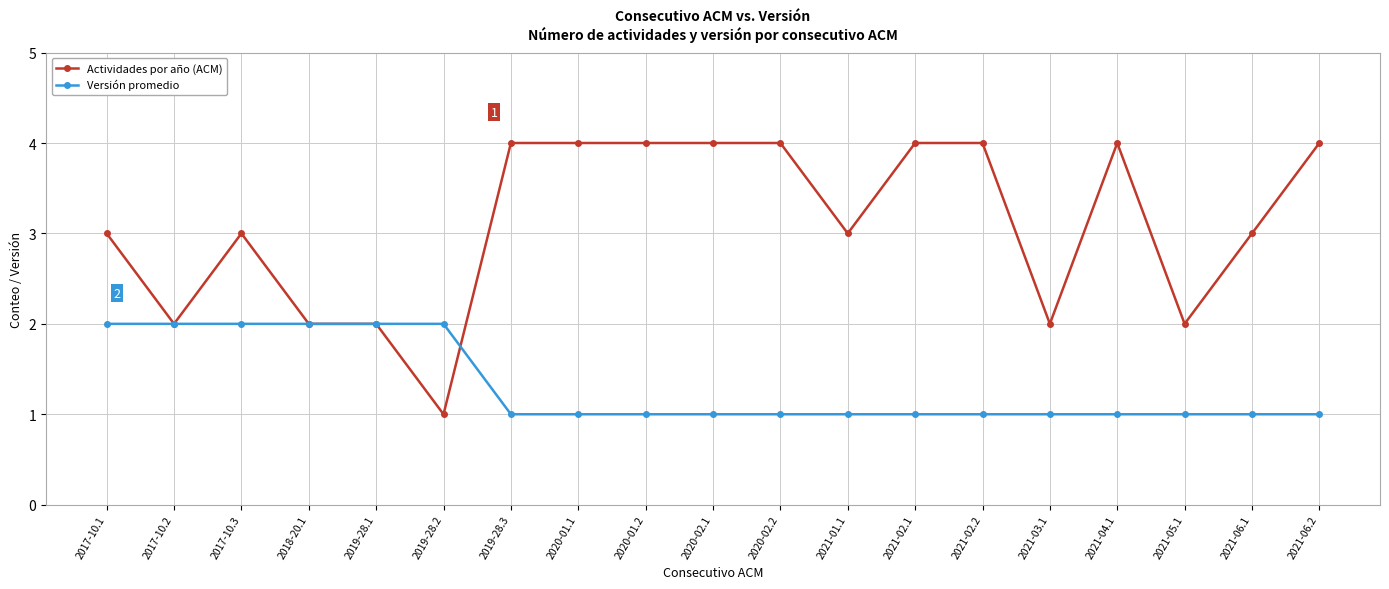

Is this an area chart (filled region under the line)?

No